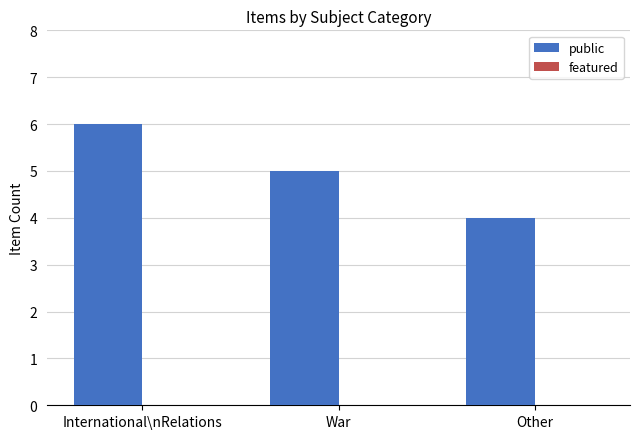

Rank the categories by value from lowest to highest.

Other, War, International\nRelations